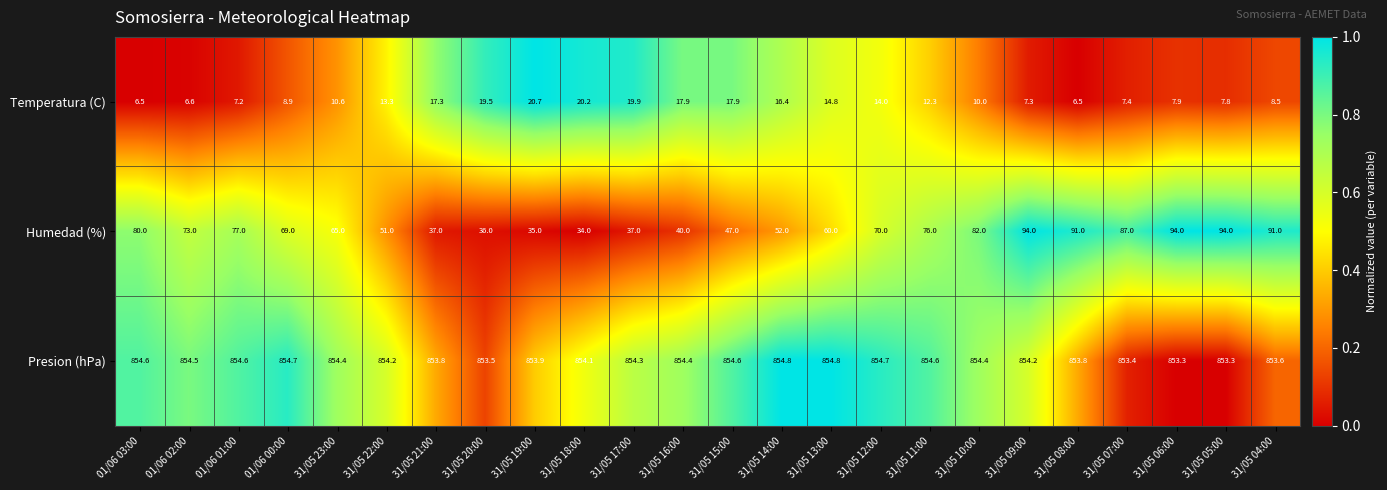

Which category has the lowest value in the Humedad (%) series?

31/05 18:00